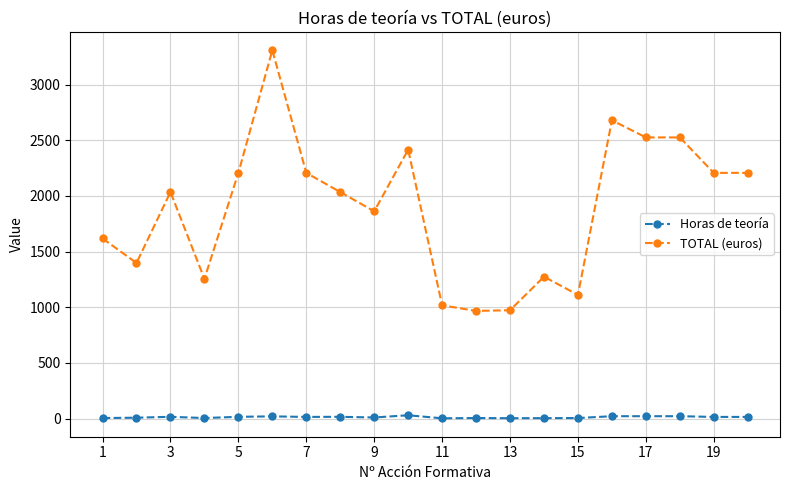

Which series has the widest spread of values?

TOTAL (euros)